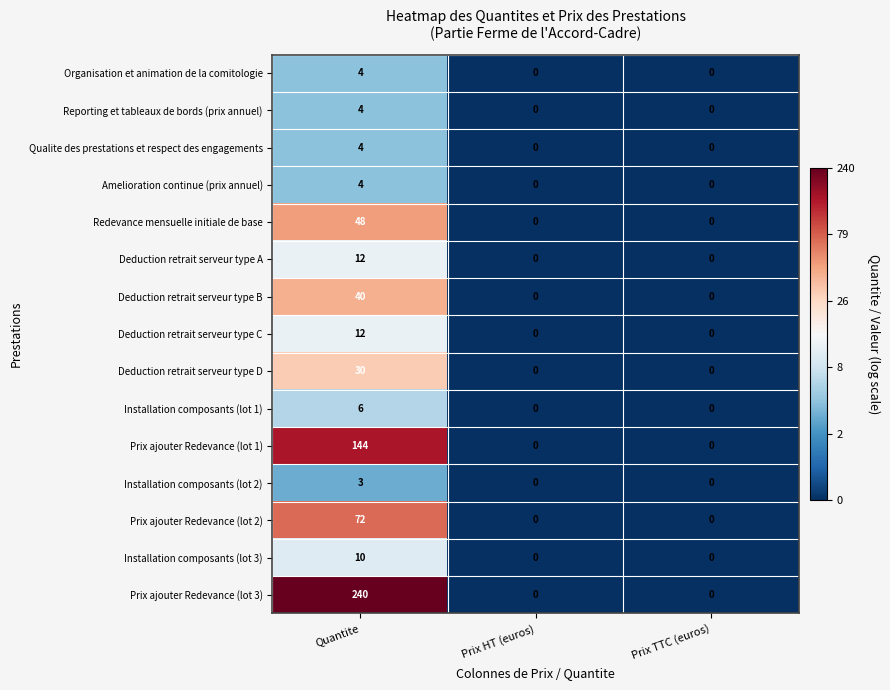

What is the sum of all Deduction retrait serveur type C values?

12